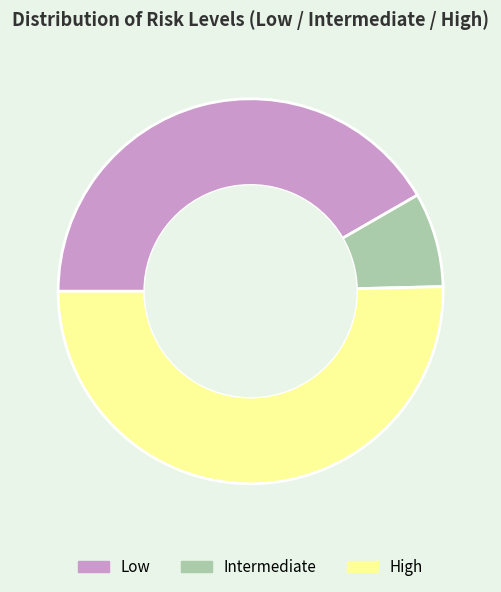

Is the sum of Intermediate and Low greater than half?

No